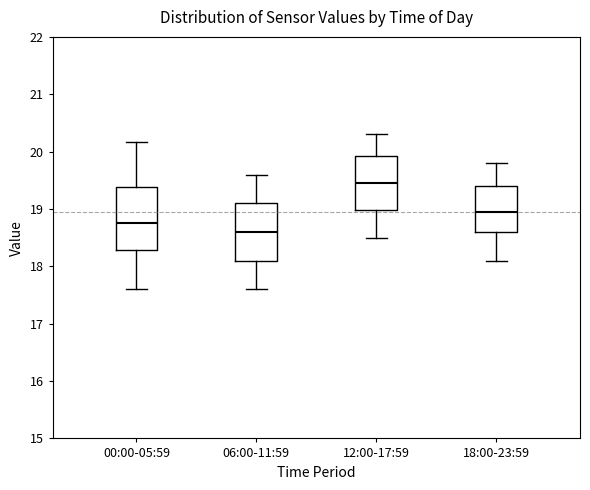

Where does the median line of the box for 18:00-23:59 sit on the y-axis? The values are not printed on the chart, so give them approximately, as read against the axis.

19.0